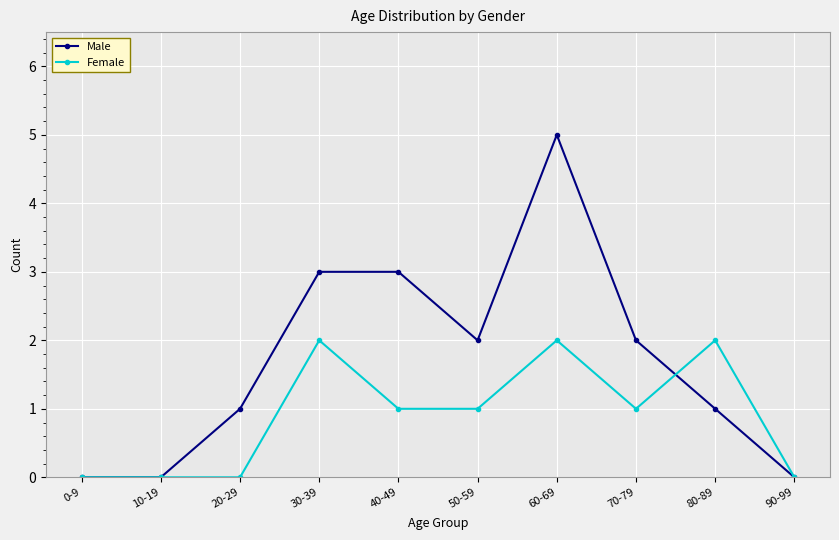

What is the label of the 7th point from the right?

30-39